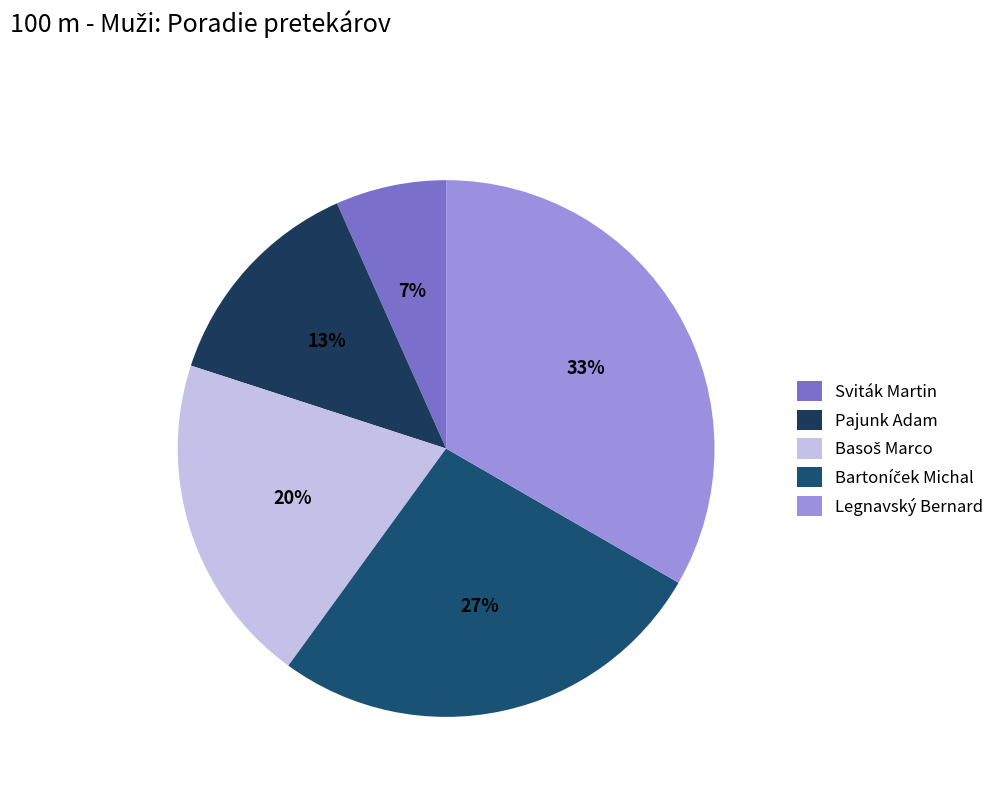

What is the change in value from Sviták Martin to Legnavský Bernard?

+4